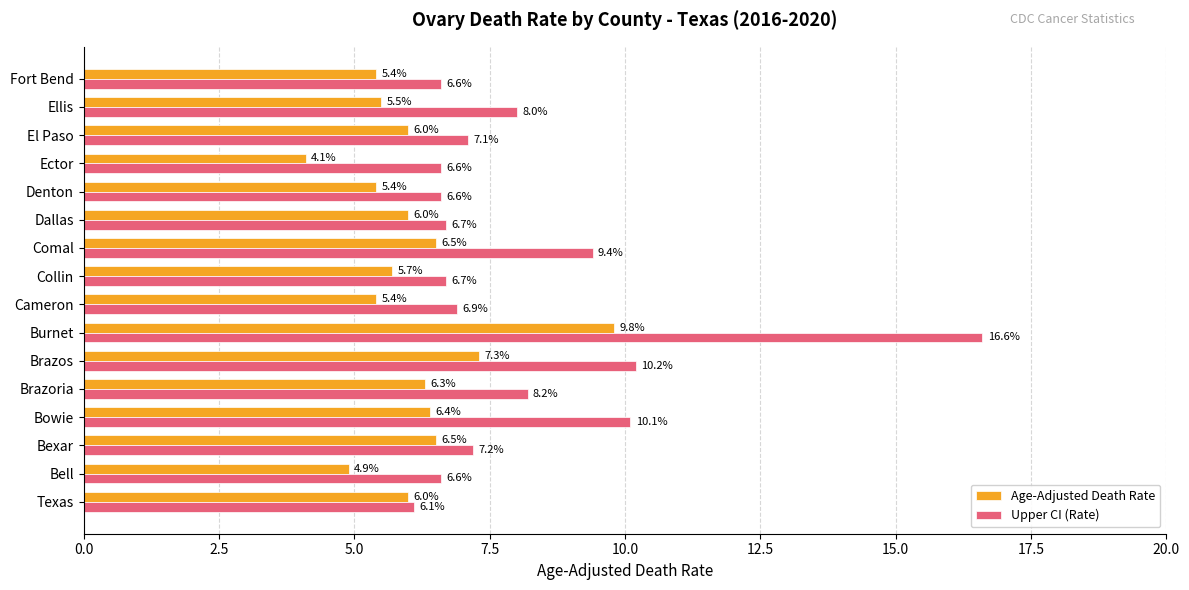

What is the spread (max minus min) of values at Burnet?

6.8